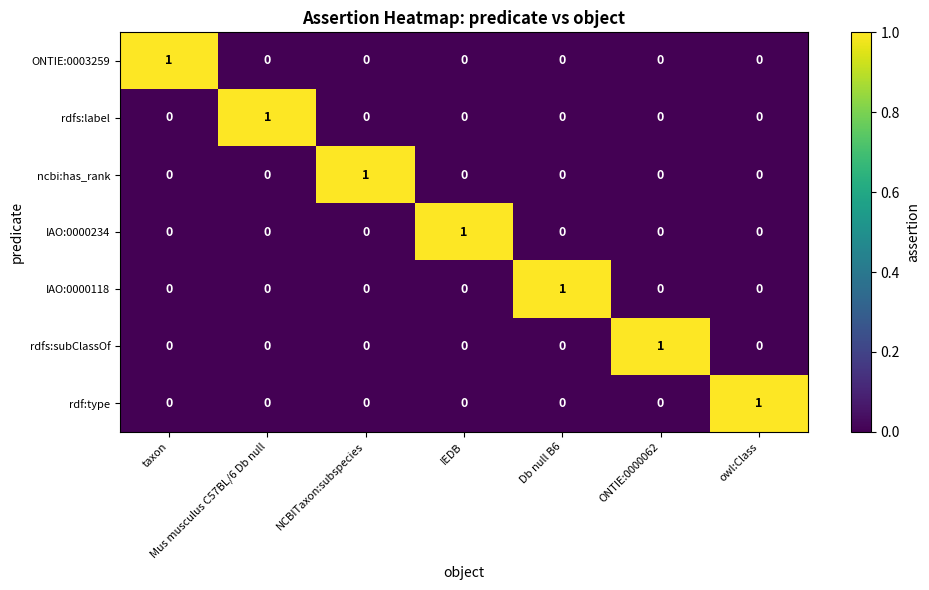

True or false: IAO:0000234 has a value of 1 at IEDB.

True